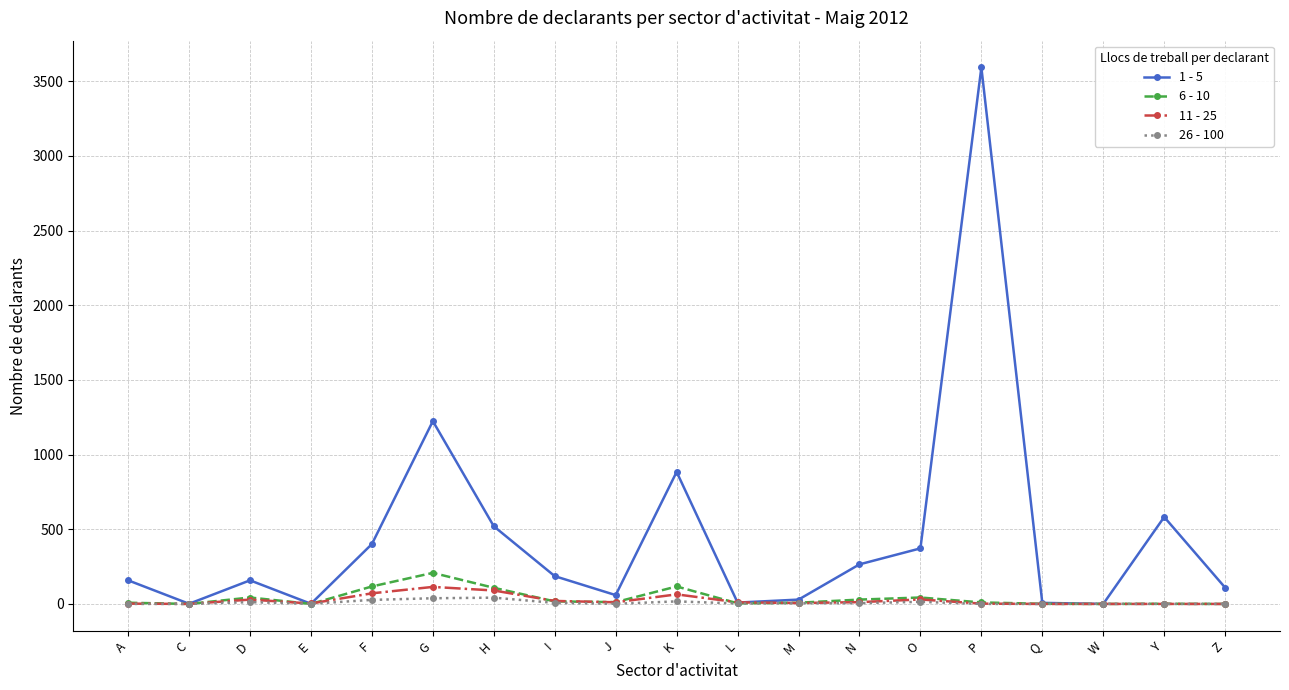

Which label corresponds to the largest value in the chart?

P